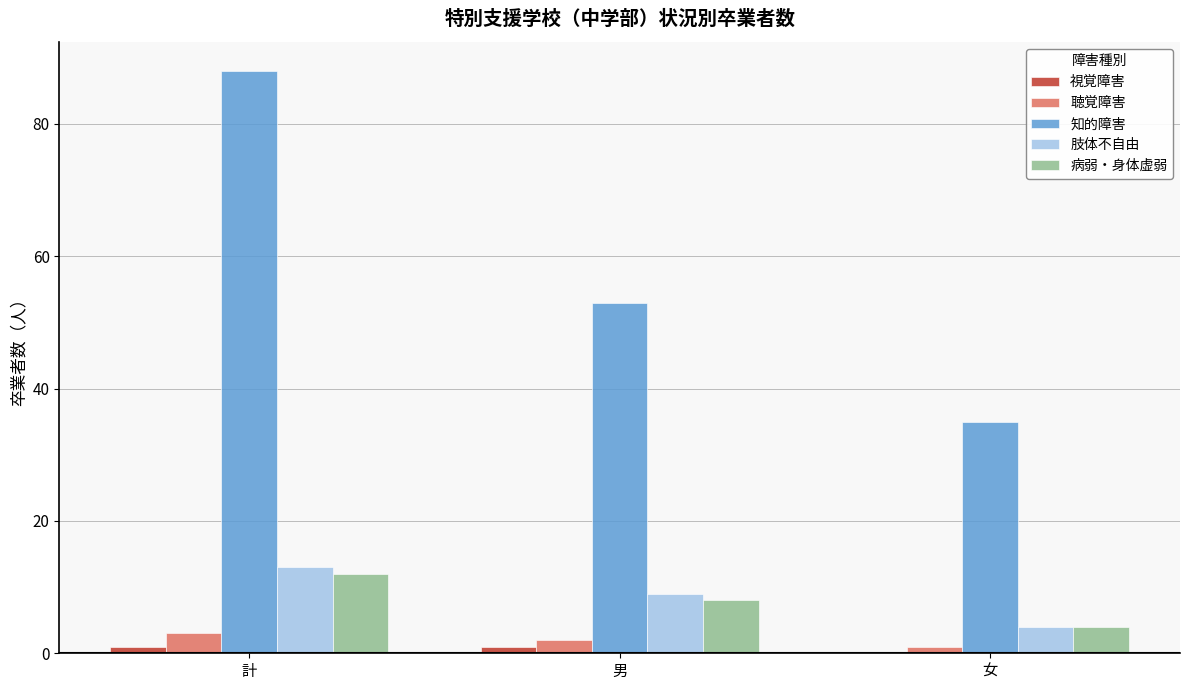

Reading left to right, what are all the values shown in this chart?

視覚障害: 計=1	男=1	女=0
聴覚障害: 計=3	男=2	女=1
知的障害: 計=88	男=53	女=35
肢体不自由: 計=13	男=9	女=4
病弱・身体虚弱: 計=12	男=8	女=4